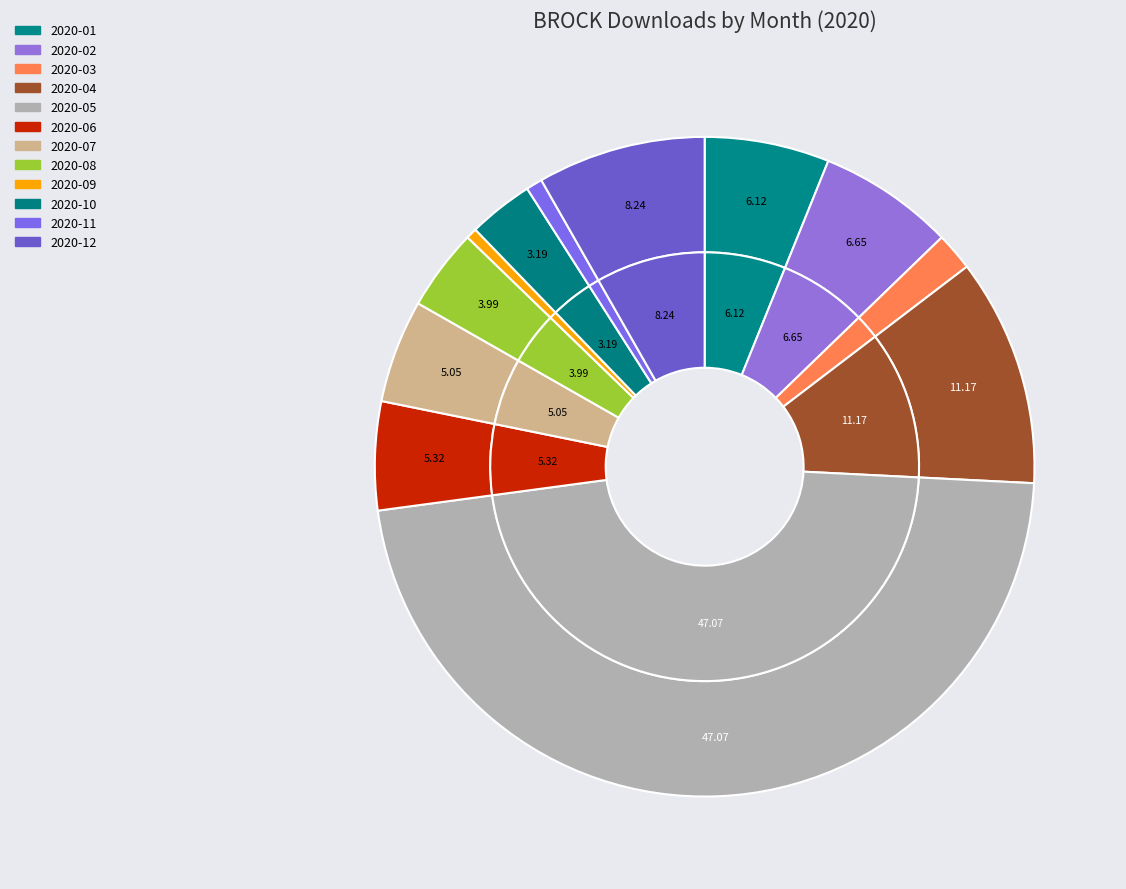

To the nearest percent, what portion does 2020-04 represent?

11%